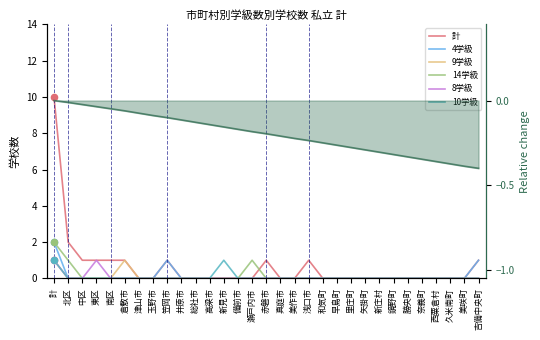

Is the value of 10学級 at 勝央町 greater than the value of 8学級 at 奈義町?

No